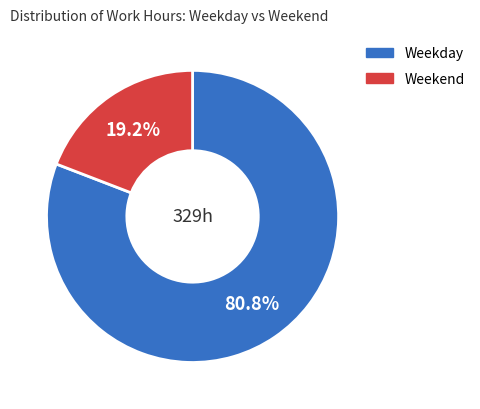

What percentage is NOT represented by Weekday?

19.2%